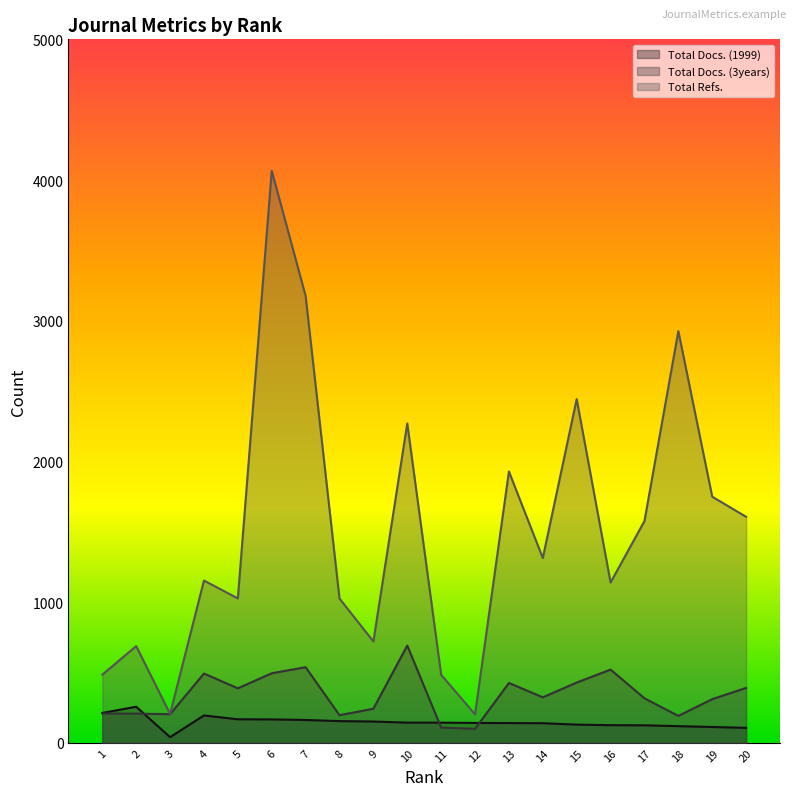

True or false: Total Docs. (3years) and Total Refs. intersect in this chart.

False